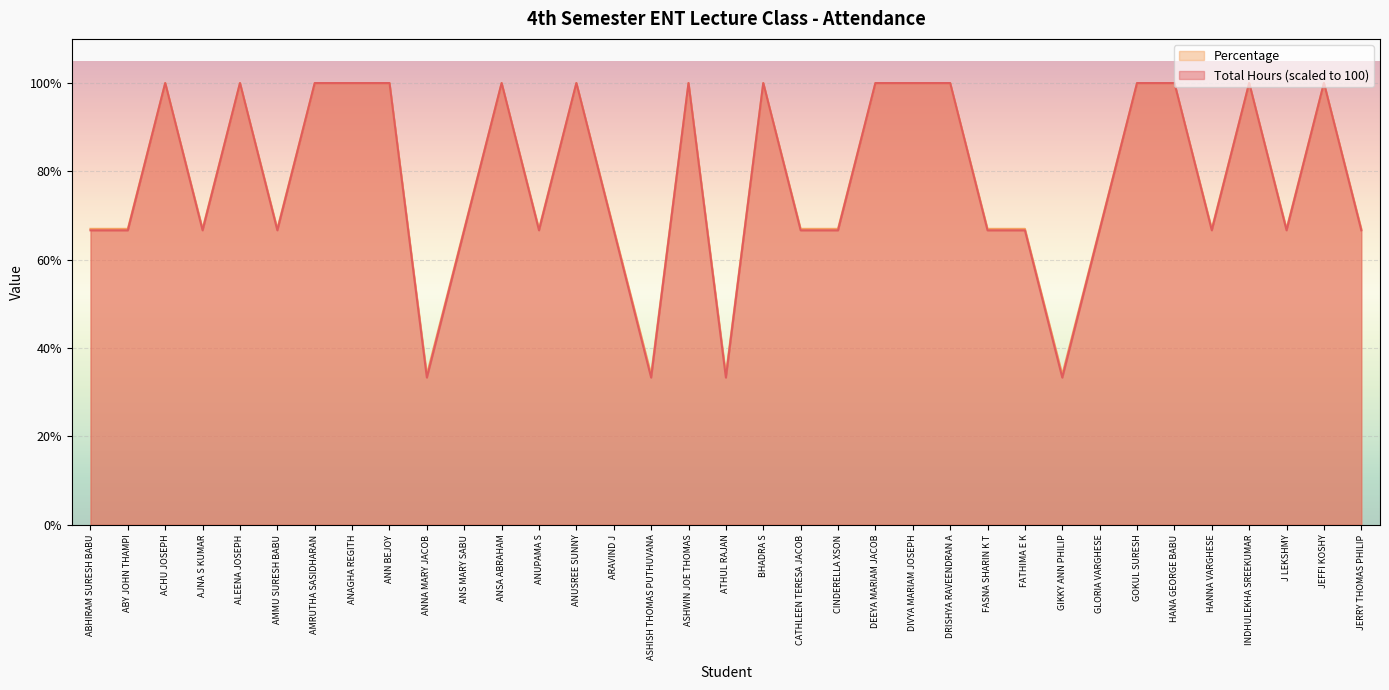

The value of Total Hours at INDHULEKHA SREEKUMAR is 100.0. True or false?

True